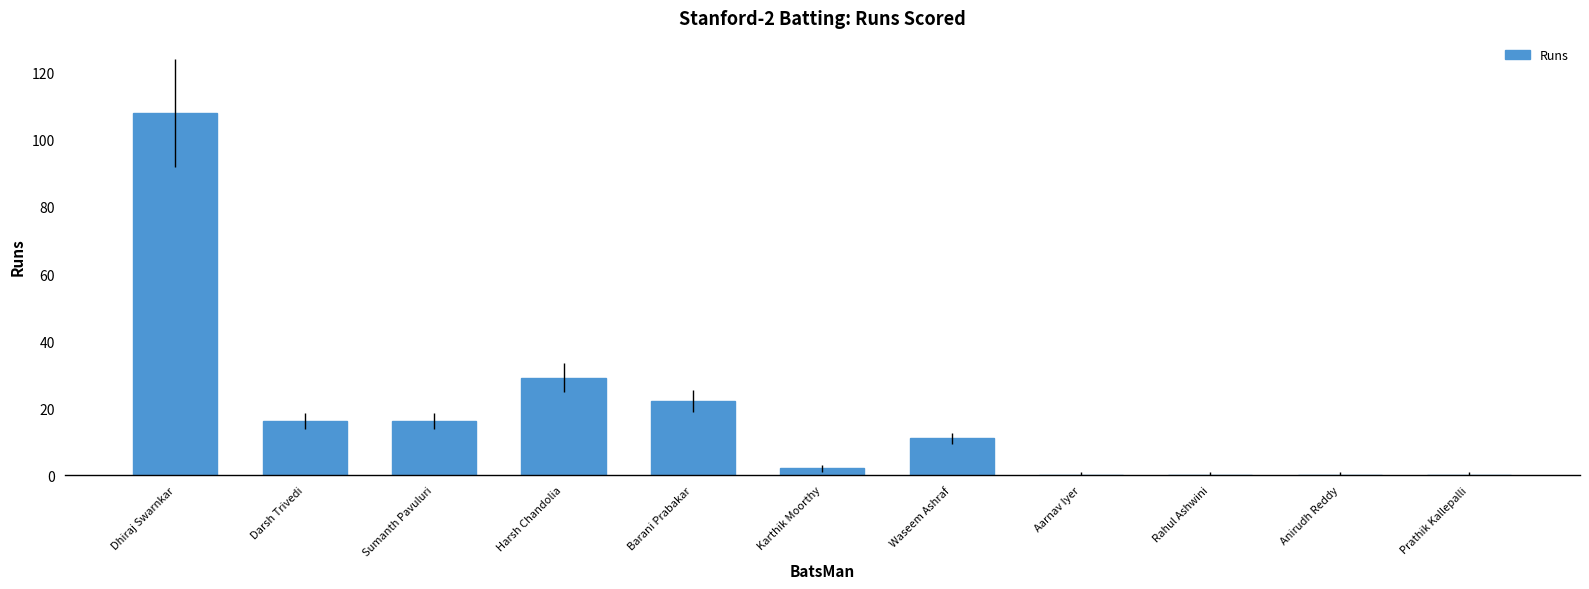

What value does the data have at Darsh Trivedi?

16